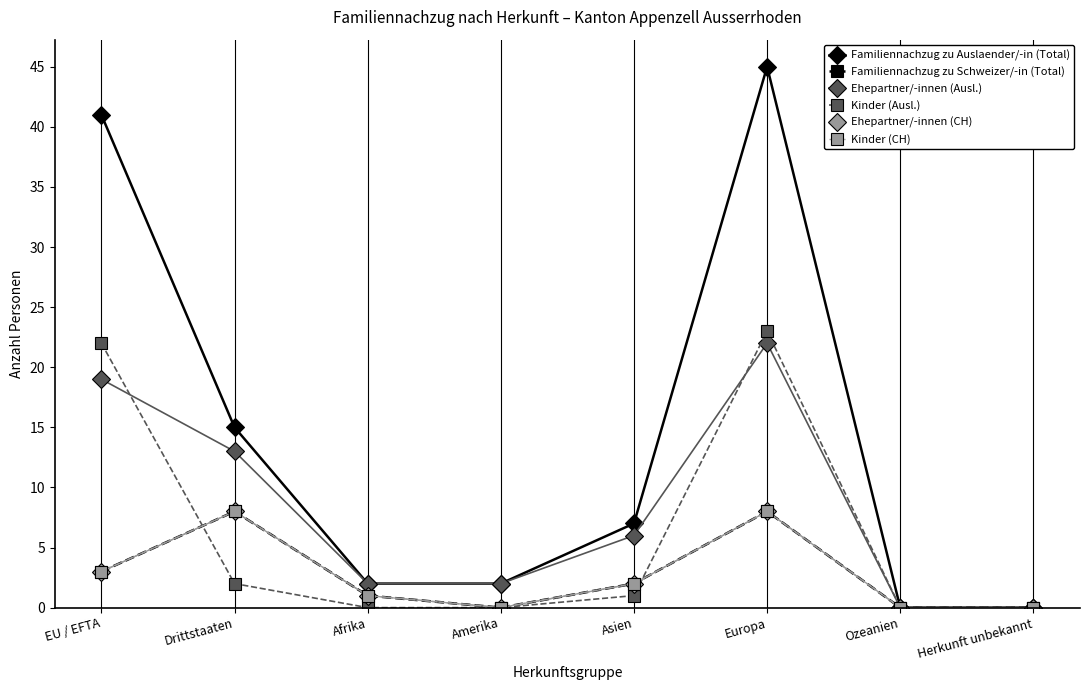

Read the Ehepartner/-innen (CH) value at Afrika.

1